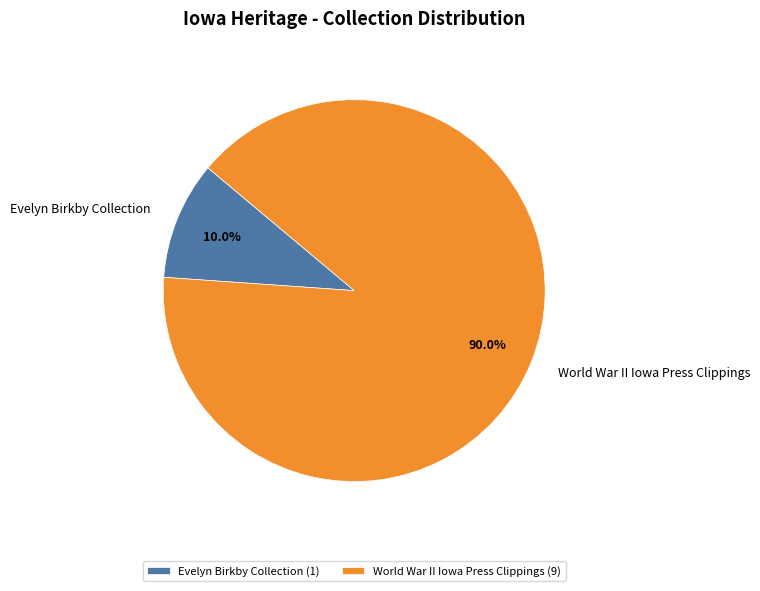

Is there a majority slice in this chart?

Yes